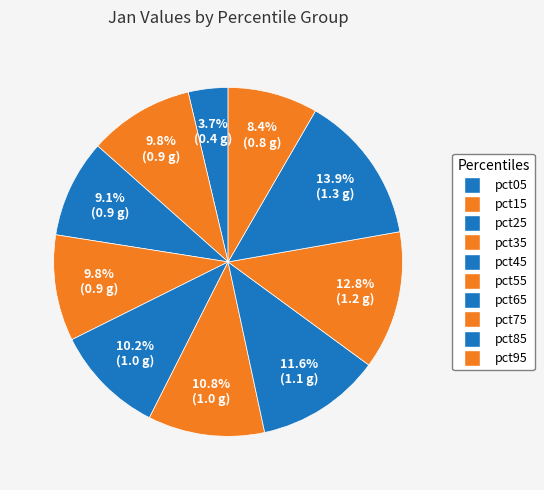

How many segments does this pie chart have?

10